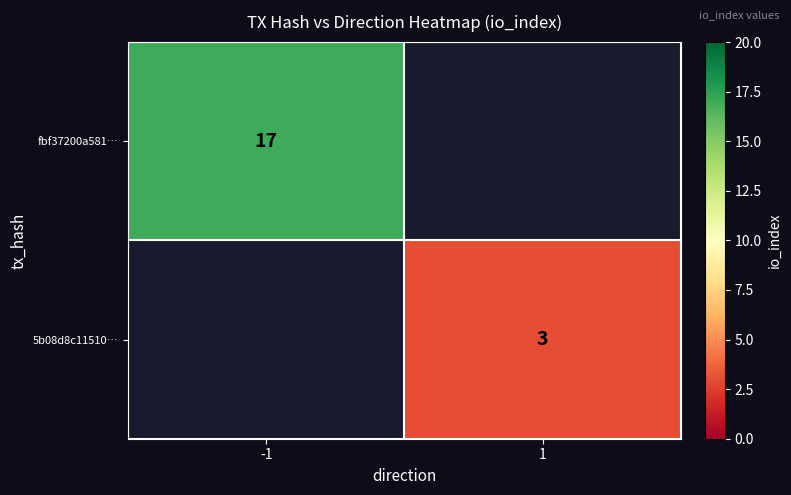

Is the value of fbf37200a581… at -1 greater than the value of 5b08d8c11510… at 1?

Yes